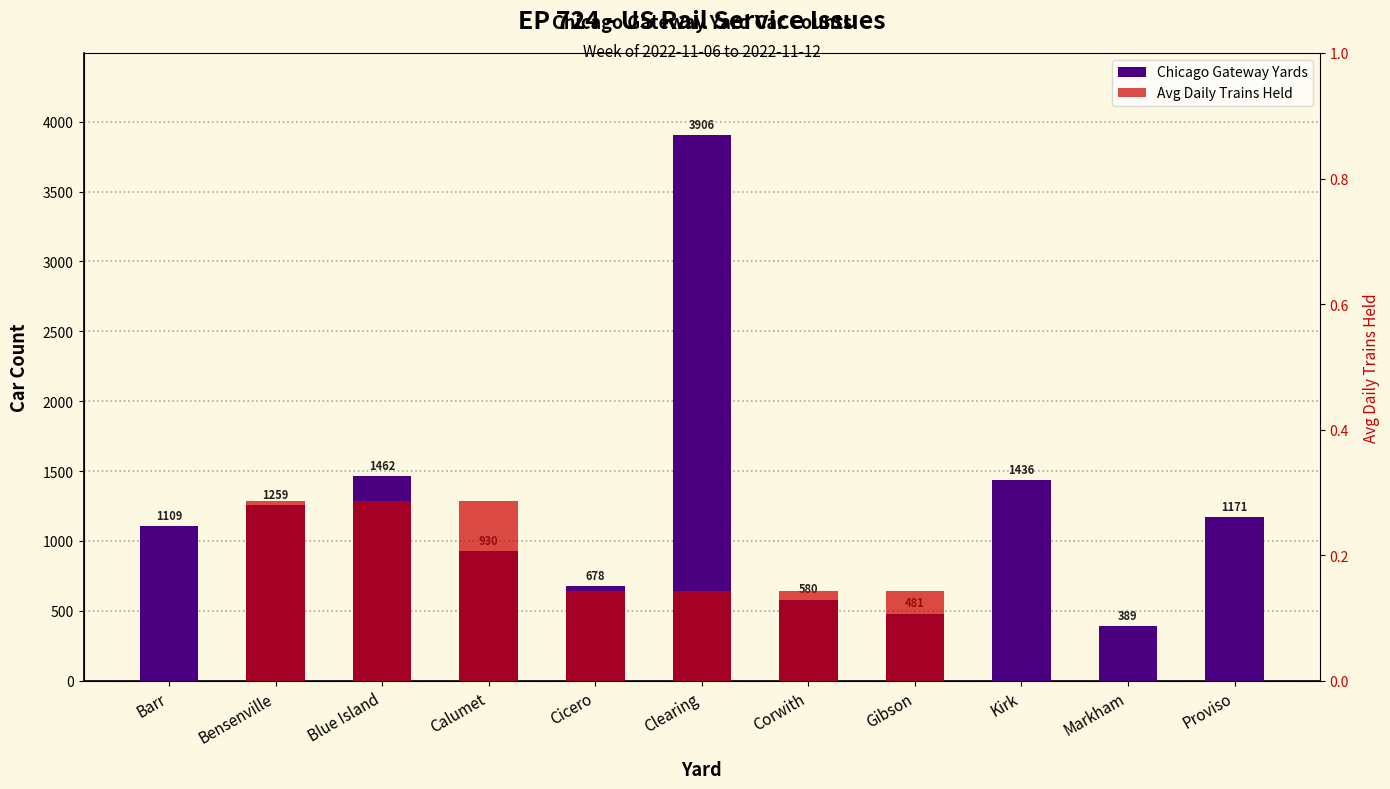

Which label corresponds to the largest value in the chart?

Clearing